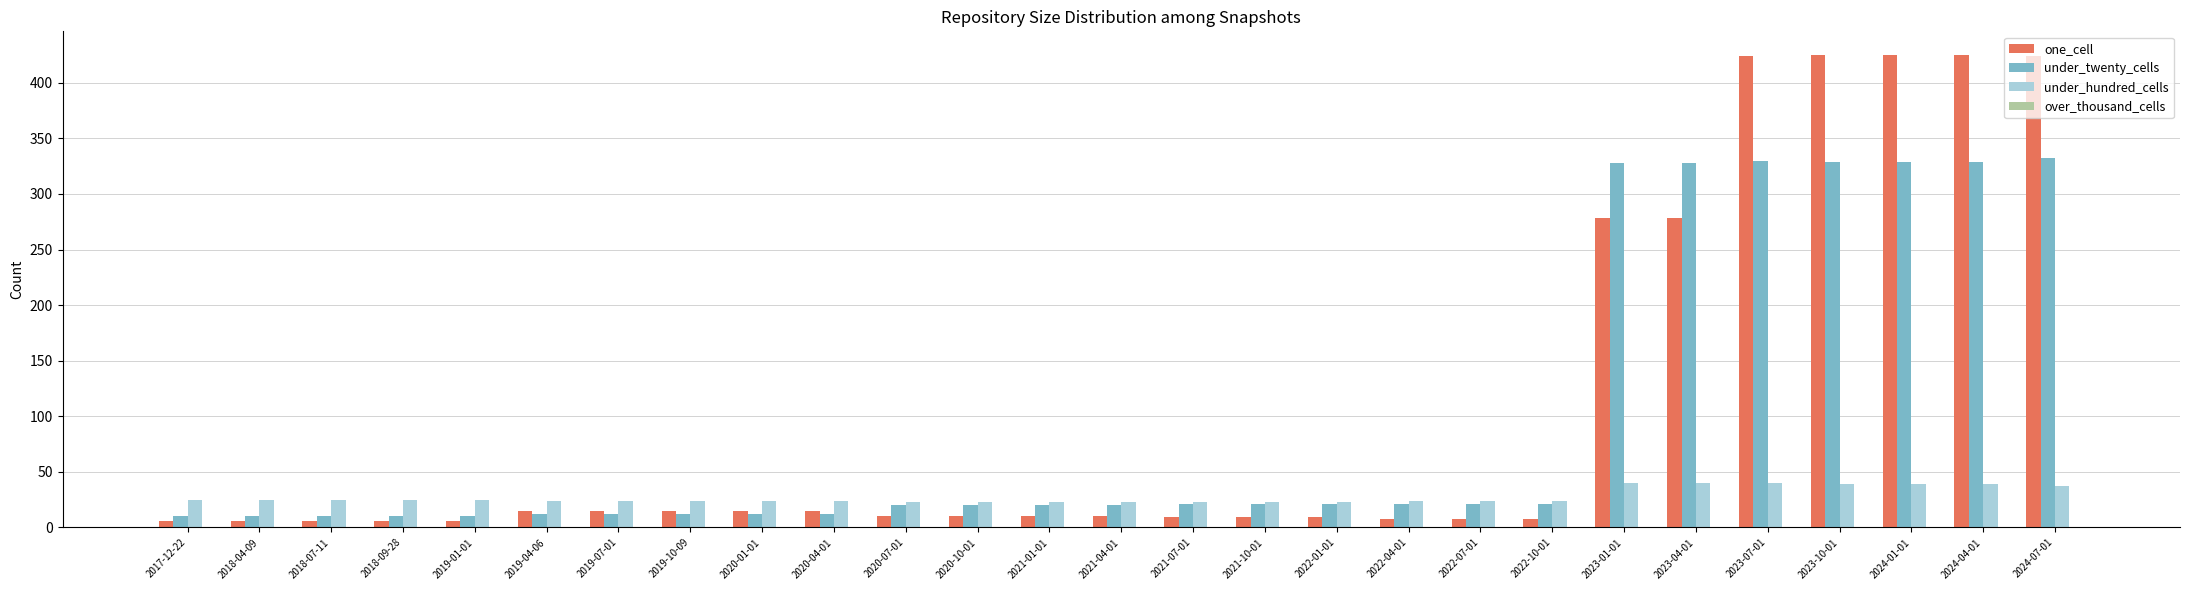

Which series has the largest total across all categories?

one_cell